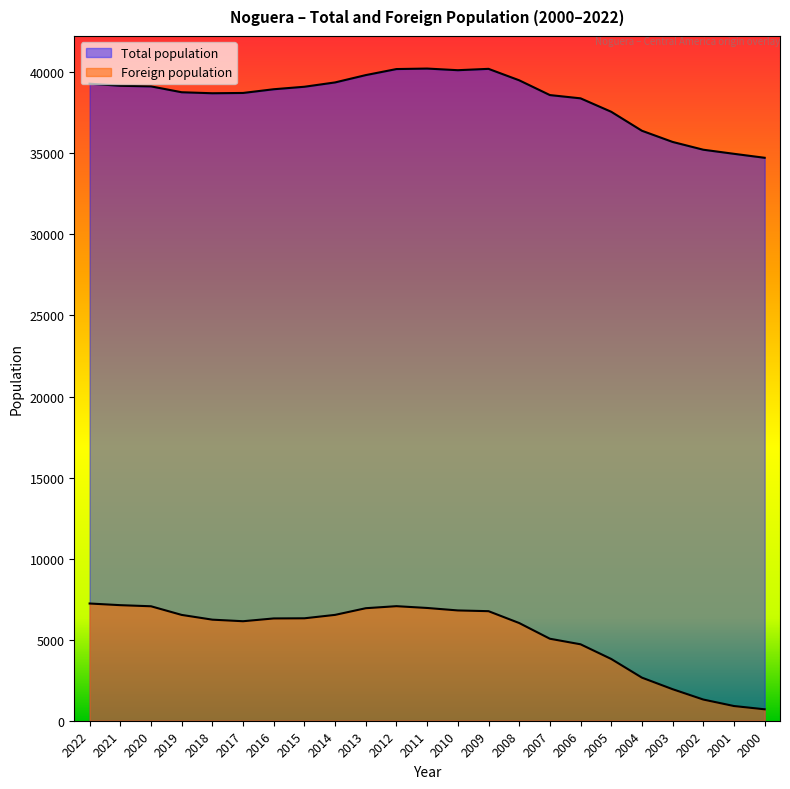

True or false: Foreign population has a value of 7129 at 2021.

True